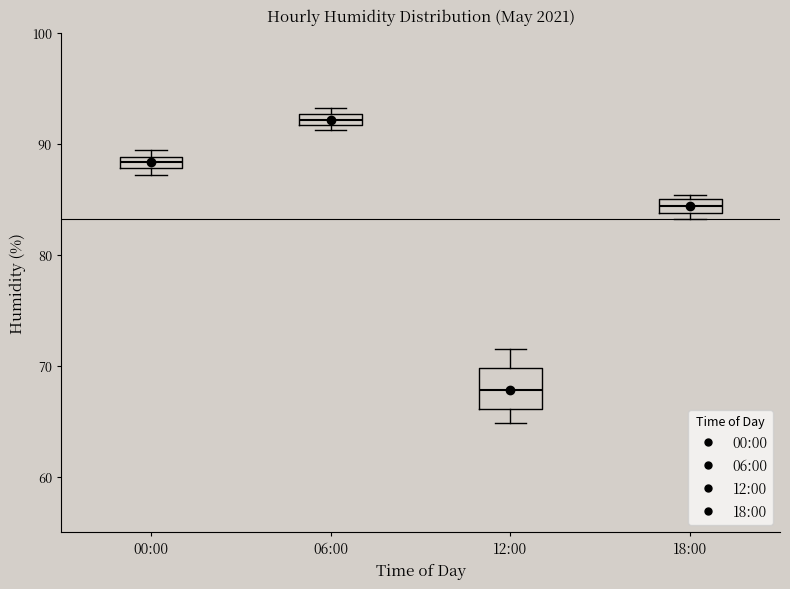

Which box has the lowest median line?

12:00